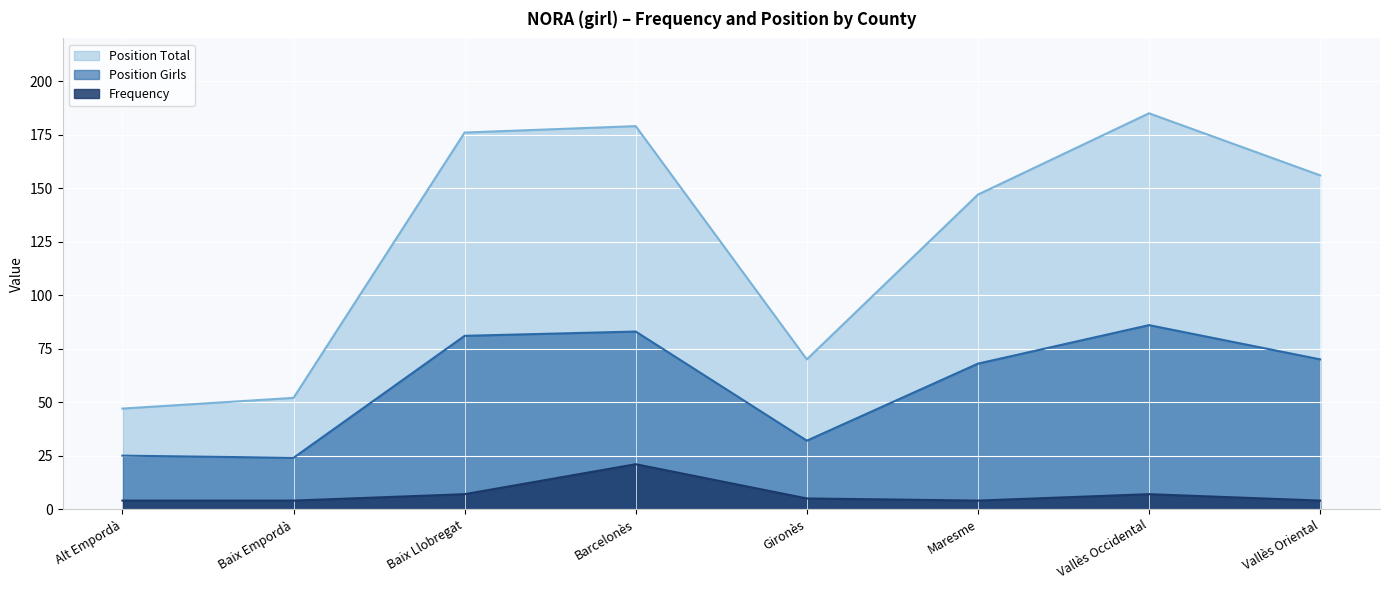

What position from the right is Vallès Oriental?

1